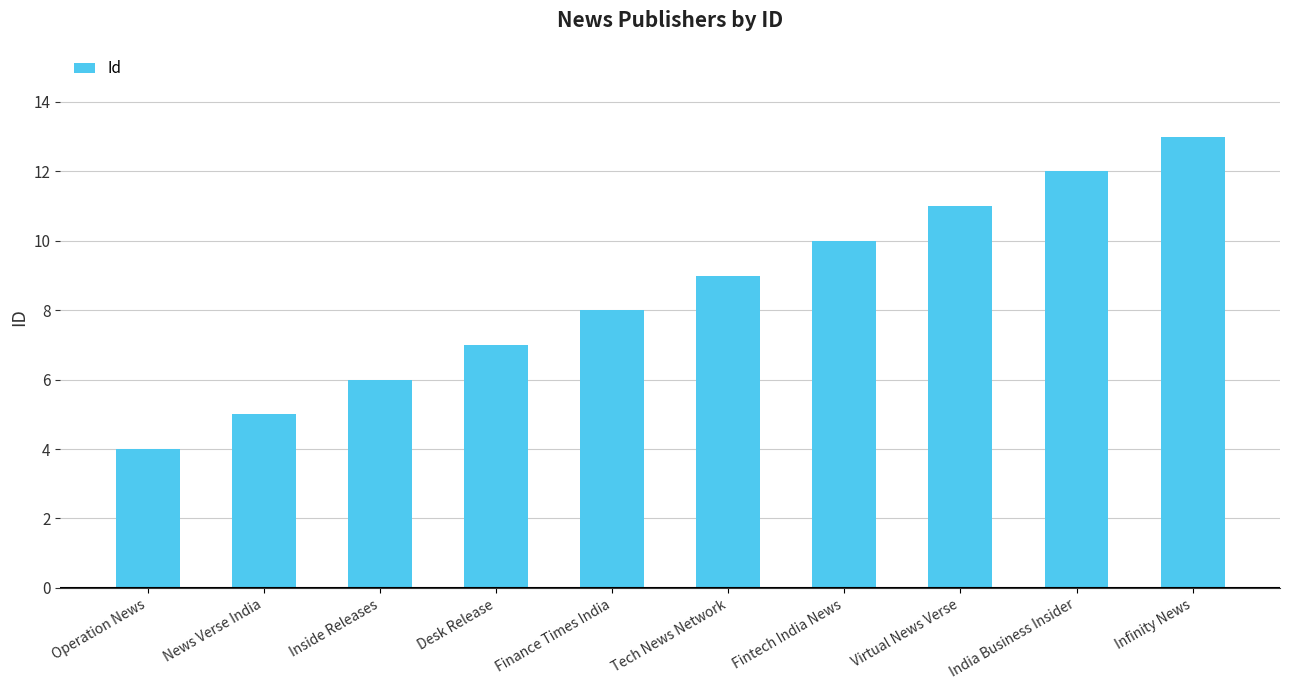

Rank the categories by value from lowest to highest.

Operation News, News Verse India, Inside Releases, Desk Release, Finance Times India, Tech News Network, Fintech India News, Virtual News Verse, India Business Insider, Infinity News